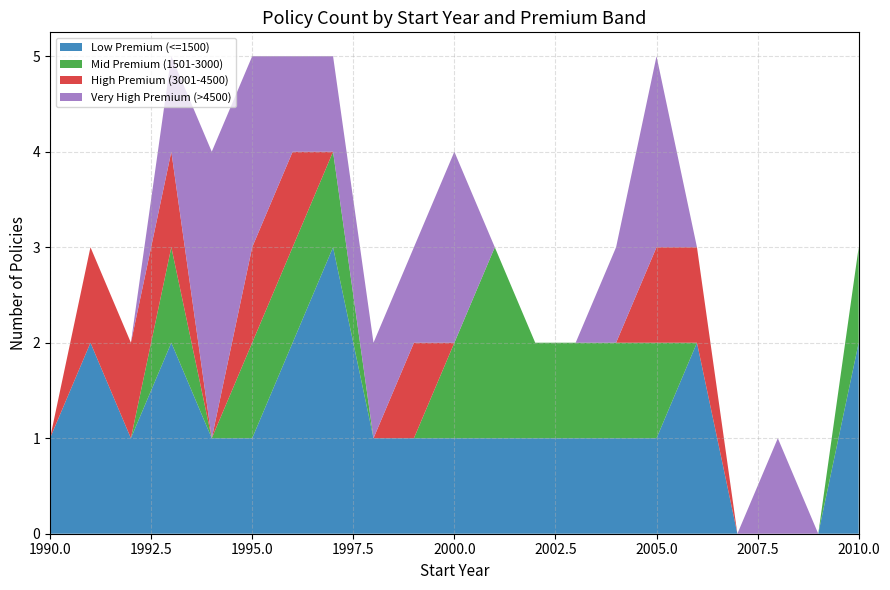

Reading right to left, extract all data points from this chart.

Low Premium (<=1500): 2010=2	2009=0	2008=0	2007=0	2006=2	2005=1	2004=1	2003=1	2002=1	2001=1	2000=1	1999=1	1998=1	1997=3	1996=2	1995=1	1994=1	1993=2	1992=1	1991=2	1990=1
Mid Premium (1501-3000): 2010=1	2009=0	2008=0	2007=0	2006=0	2005=1	2004=1	2003=1	2002=1	2001=2	2000=1	1999=0	1998=0	1997=1	1996=1	1995=1	1994=0	1993=1	1992=0	1991=0	1990=0
High Premium (3001-4500): 2010=0	2009=0	2008=0	2007=0	2006=1	2005=1	2004=0	2003=0	2002=0	2001=0	2000=0	1999=1	1998=0	1997=0	1996=1	1995=1	1994=0	1993=1	1992=1	1991=1	1990=0
Very High Premium (>4500): 2010=0	2009=0	2008=1	2007=0	2006=0	2005=2	2004=1	2003=0	2002=0	2001=0	2000=2	1999=1	1998=1	1997=1	1996=1	1995=2	1994=3	1993=1	1992=0	1991=0	1990=0